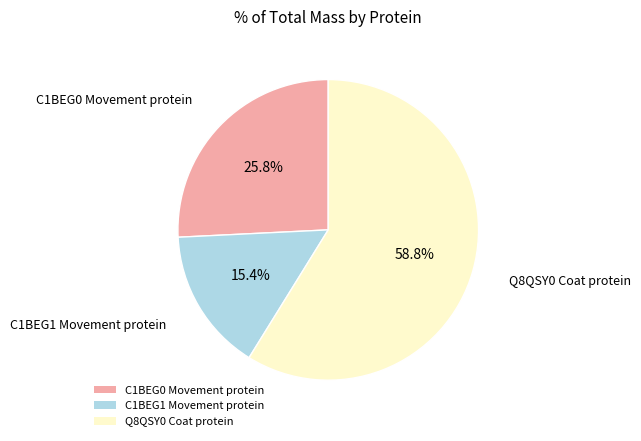

What is the largest slice in the pie chart?

Q8QSY0 Coat protein